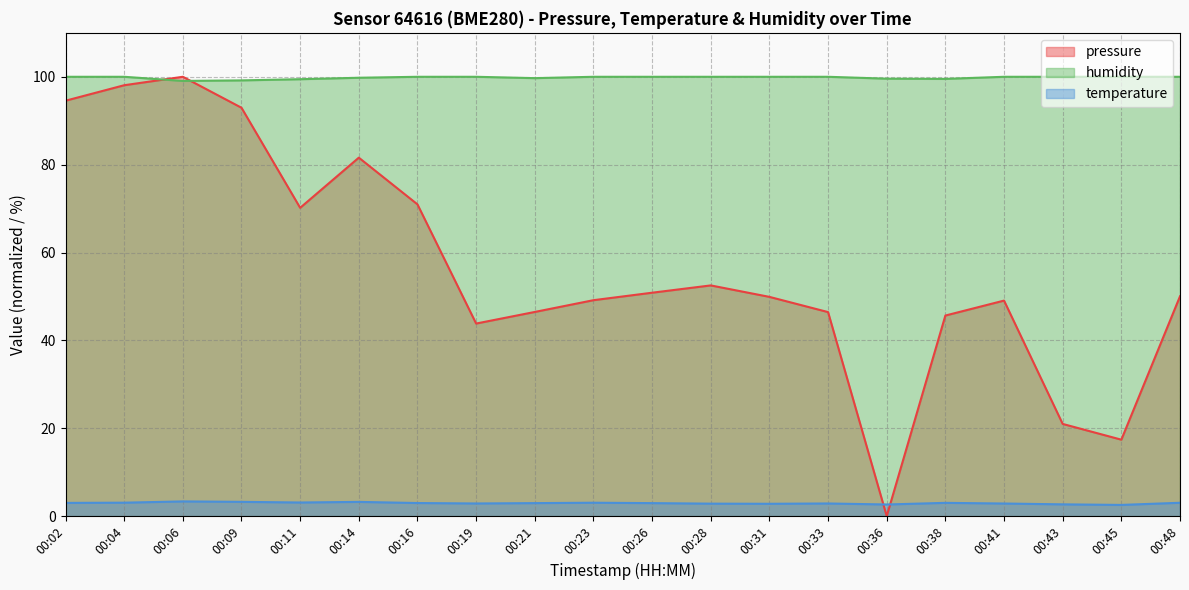

Which category has the lowest value in the humidity series?

00:06